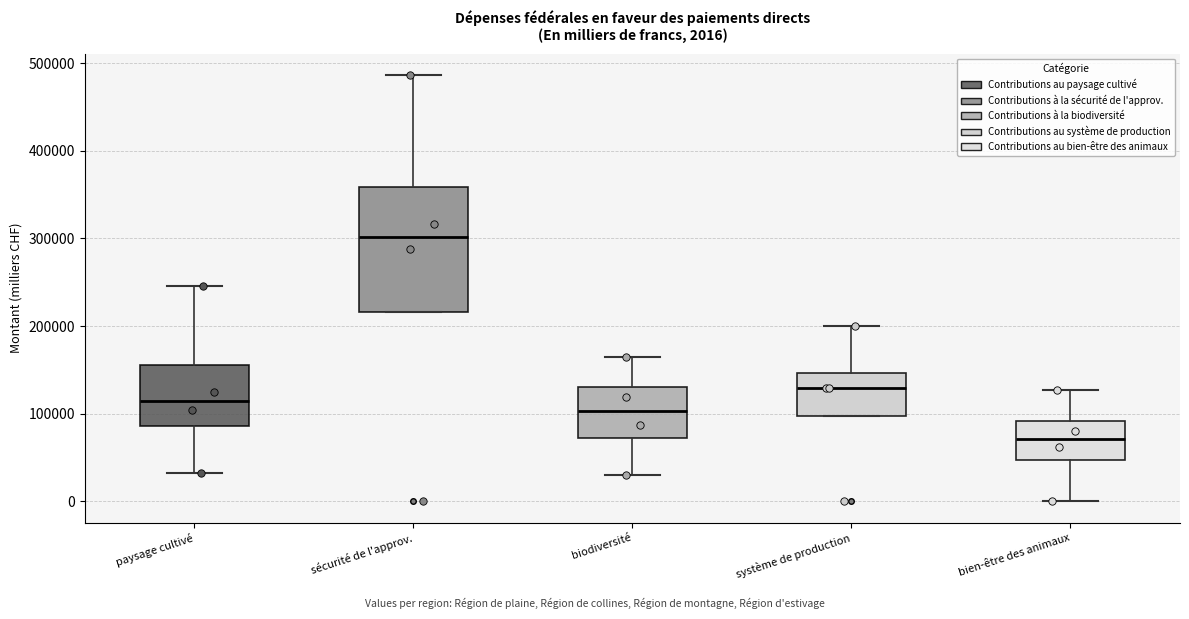

Which box's median line is the lowest?

bien-être des animaux